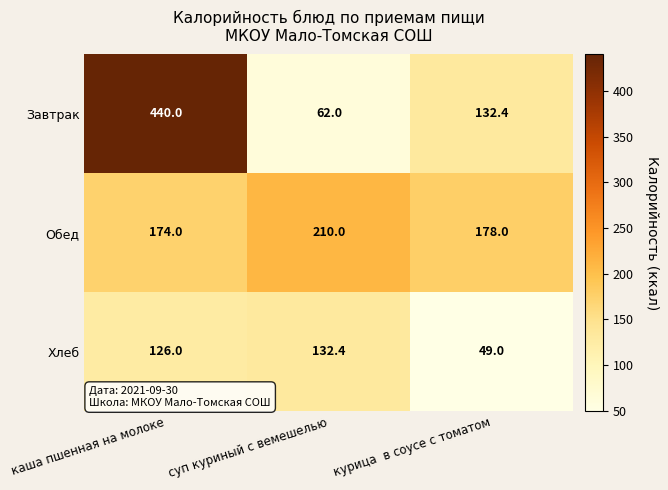

Which category has the lowest value in the Завтрак series?

суп куриный с вемешелью